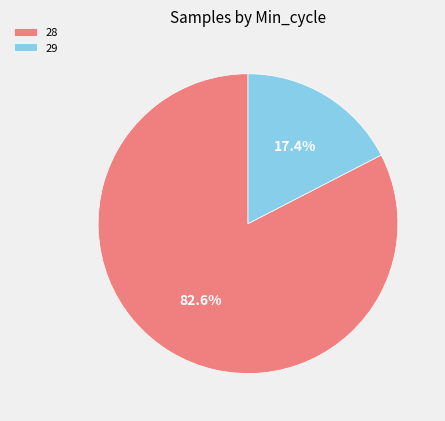

To the nearest percent, what portion does 28 represent?

83%